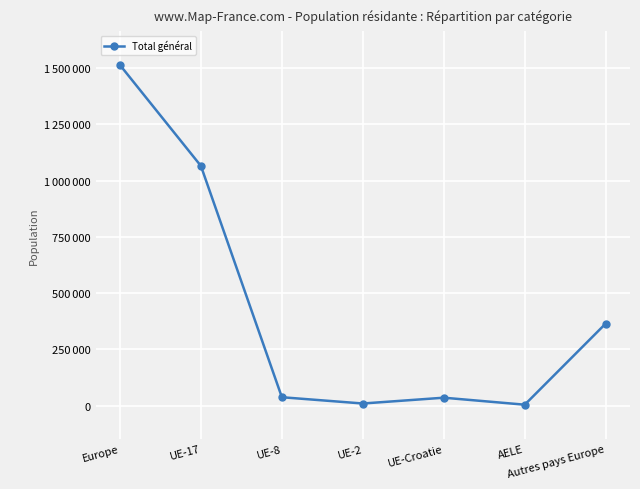

What is the difference between the maximum and second lowest values?

1504924